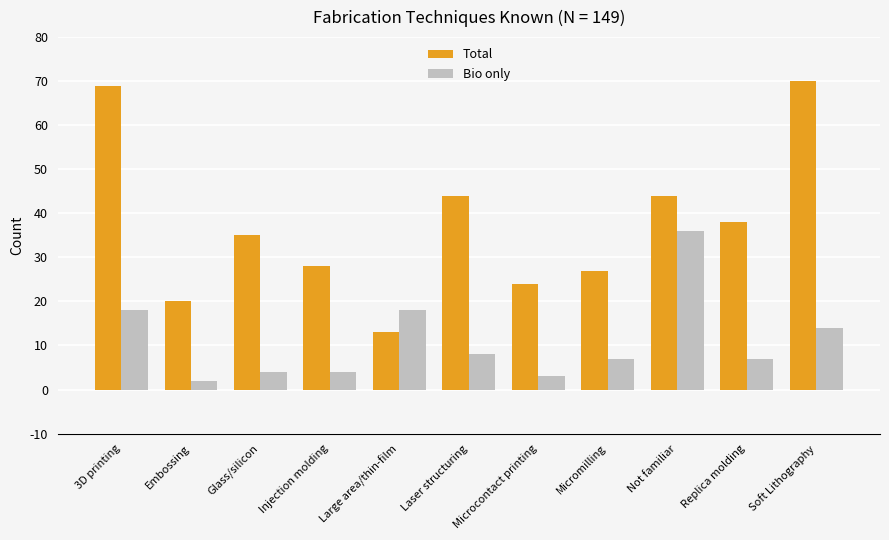

At how many categories does at least one series exceed 66?

2